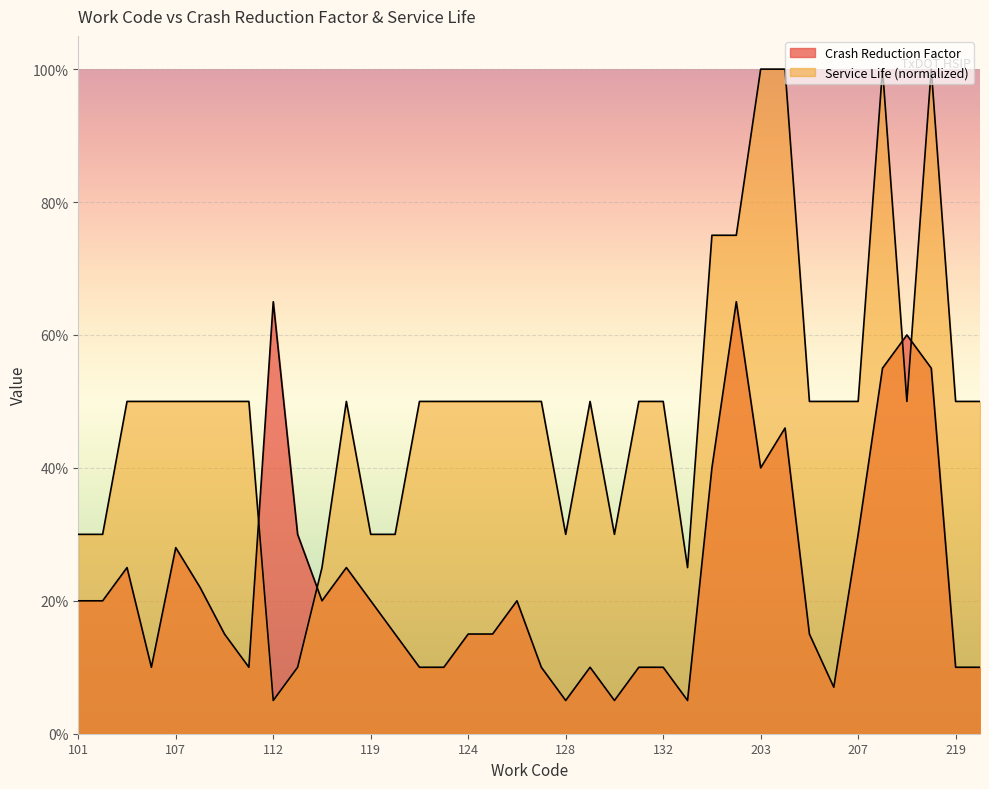

Does the chart display data point markers on the line(s)?

No